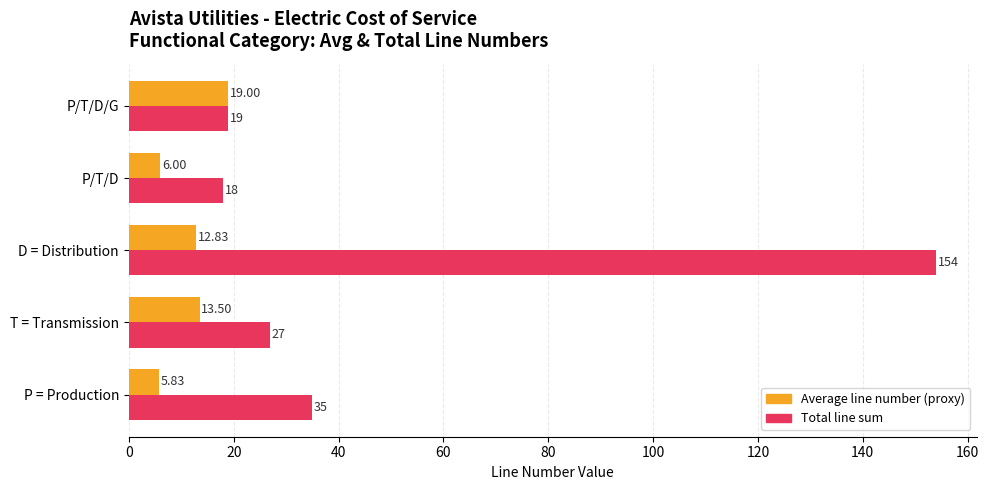

Rank the series at T = Transmission from highest to lowest value.

Total line sum, Average line number (proxy)